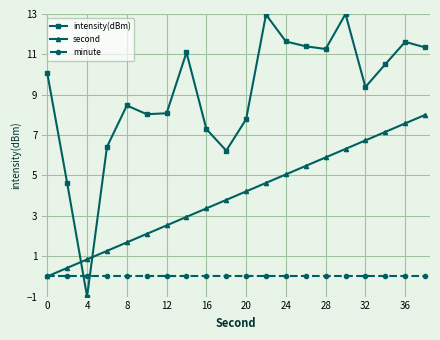

Which series has the largest total across all categories?

intensity(dBm)